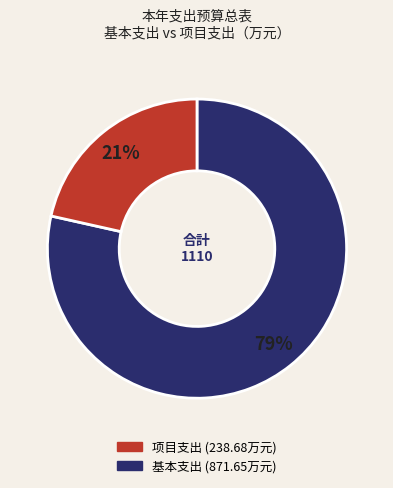

Does any single category account for the majority?

Yes